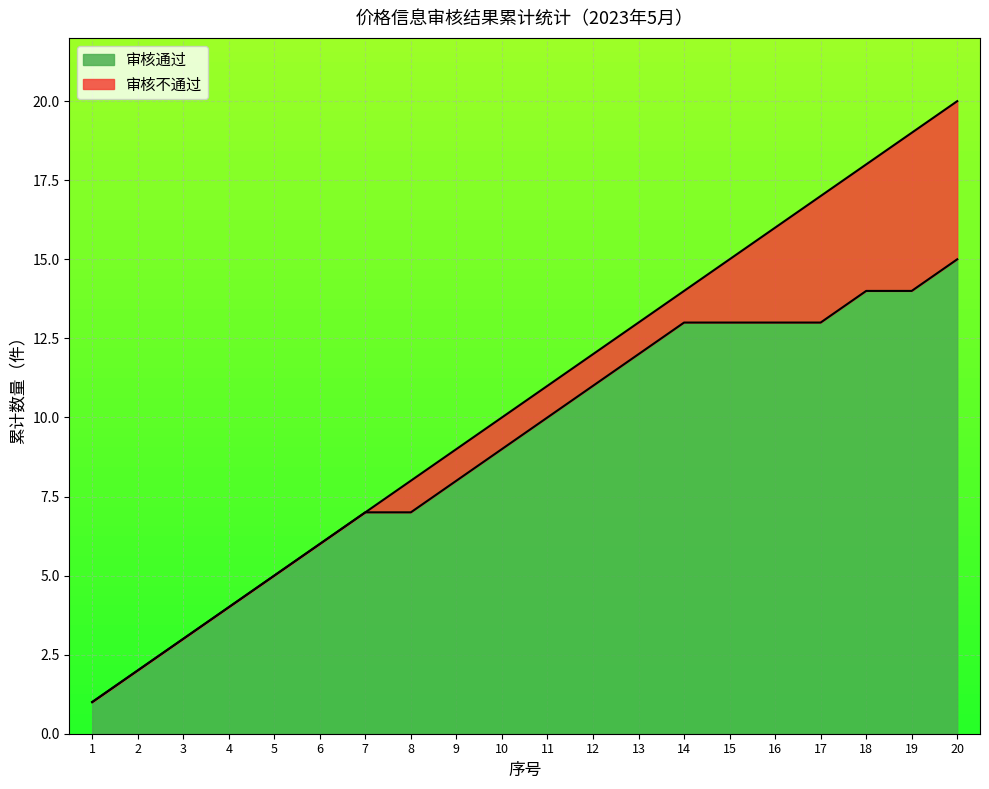

How many lines are shown in the chart?

2